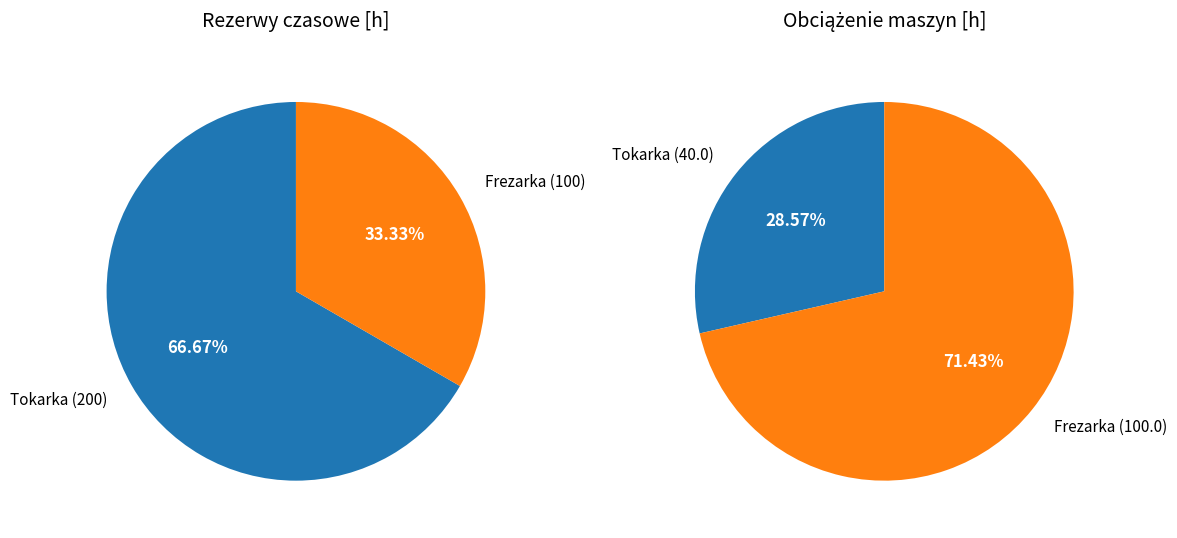

To the nearest percent, what is the difference between the Frezarka and Tokarka slice percentages?

33%